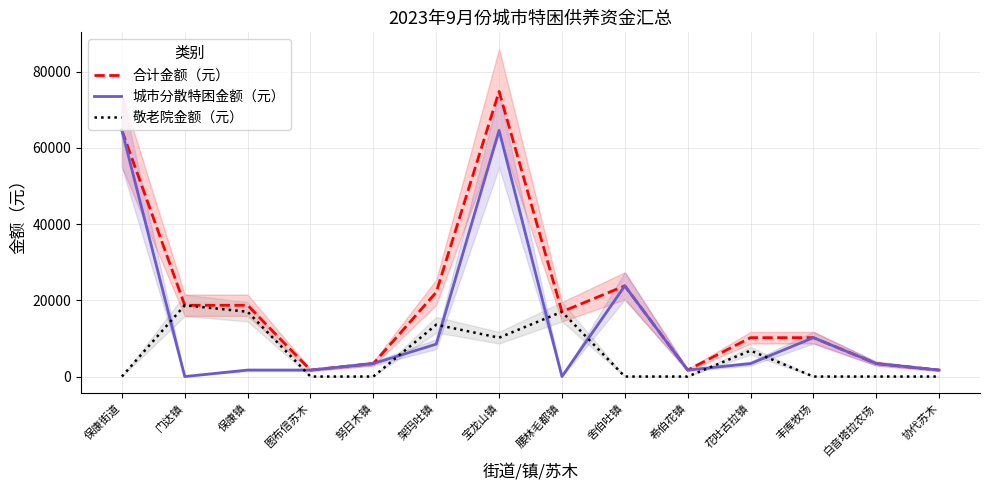

How many positive values does the 敬老院金额（元） series have?

6